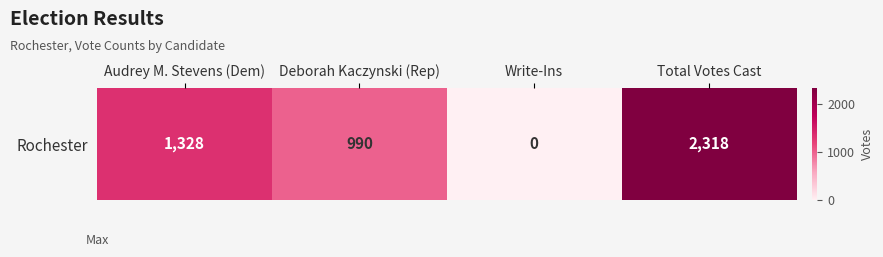

List the labels in order of value, smallest first.

Write-Ins, Deborah Kaczynski (Rep), Audrey M. Stevens (Dem), Total Votes Cast